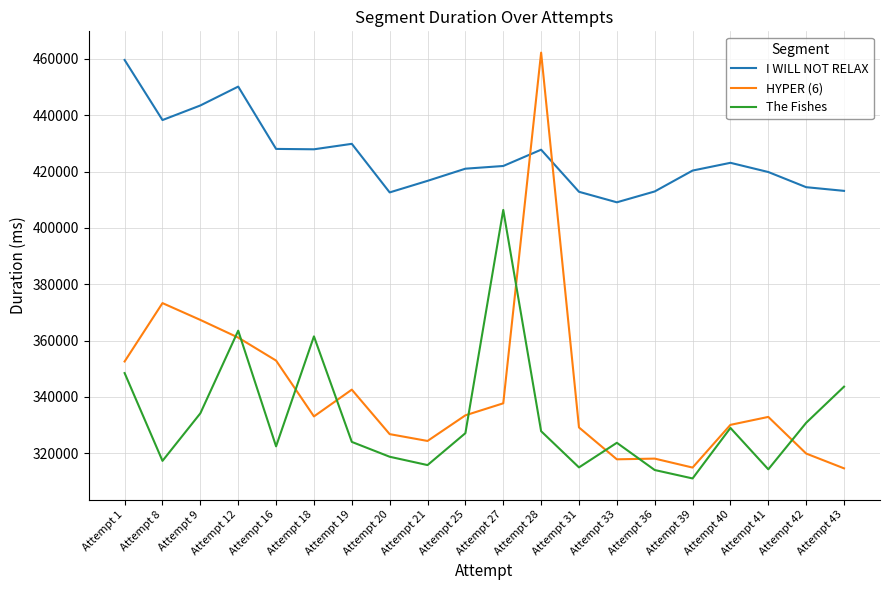

At Attempt 42, list the series in order from largest to smallest.

I WILL NOT RELAX, The Fishes, HYPER (6)